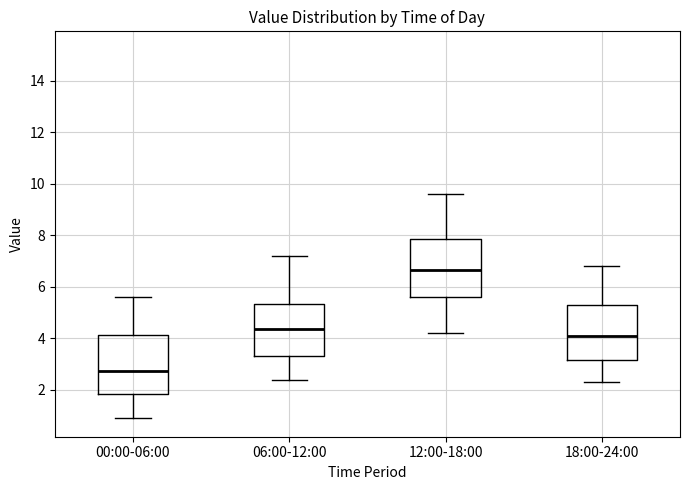

Reading left to right, read every box against the y-axis: the position of its median line, the range the box covers, and the ends of its whiskers. The values are not printed on the chart, so give them approximately, as read against the axis.

00:00-06:00: median 2.8, box 1.8 to 4.2, whiskers 1.0 to 5.6
06:00-12:00: median 4.4, box 3.4 to 5.4, whiskers 2.4 to 7.2
12:00-18:00: median 6.6, box 5.6 to 7.8, whiskers 4.2 to 9.6
18:00-24:00: median 4.2, box 3.2 to 5.4, whiskers 2.4 to 6.8